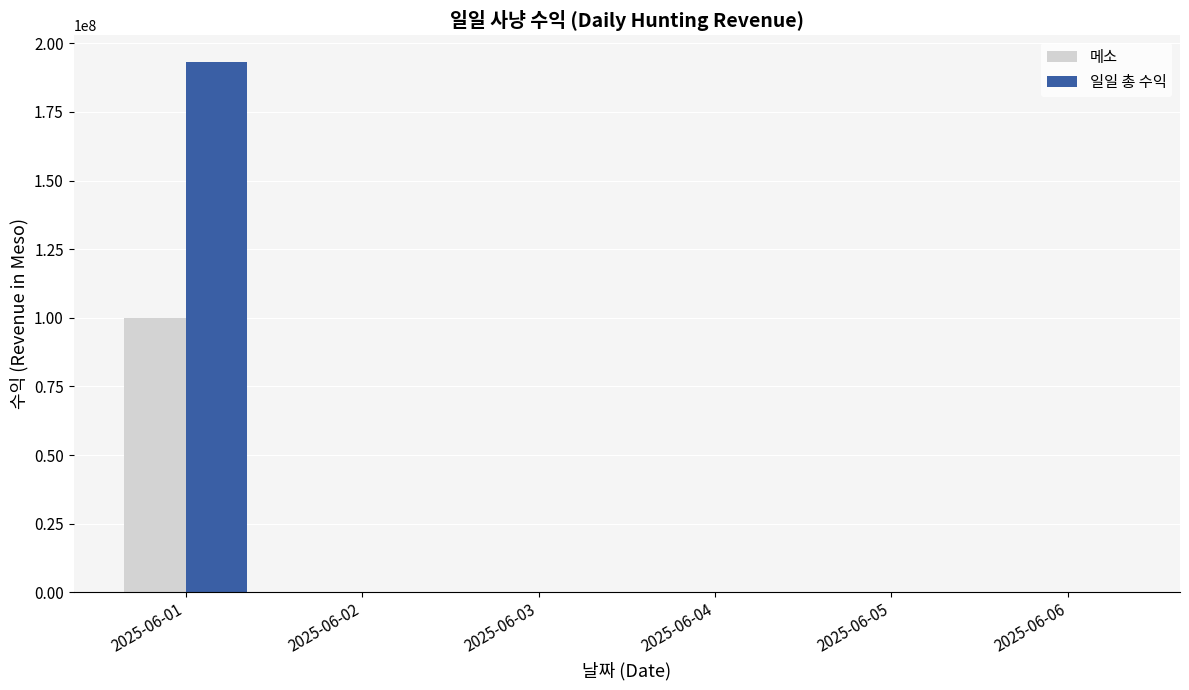

Which series has the largest total across all categories?

일일 총 수익